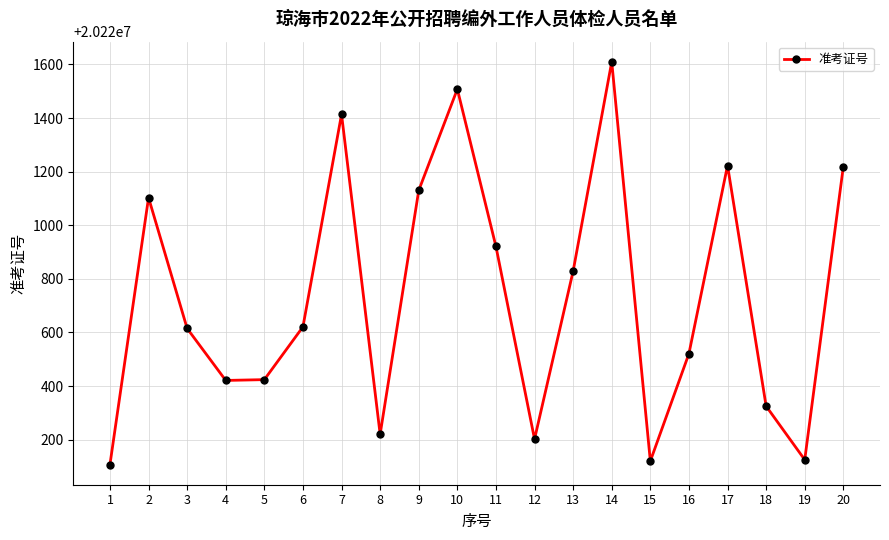

Is this an area chart (filled region under the line)?

No